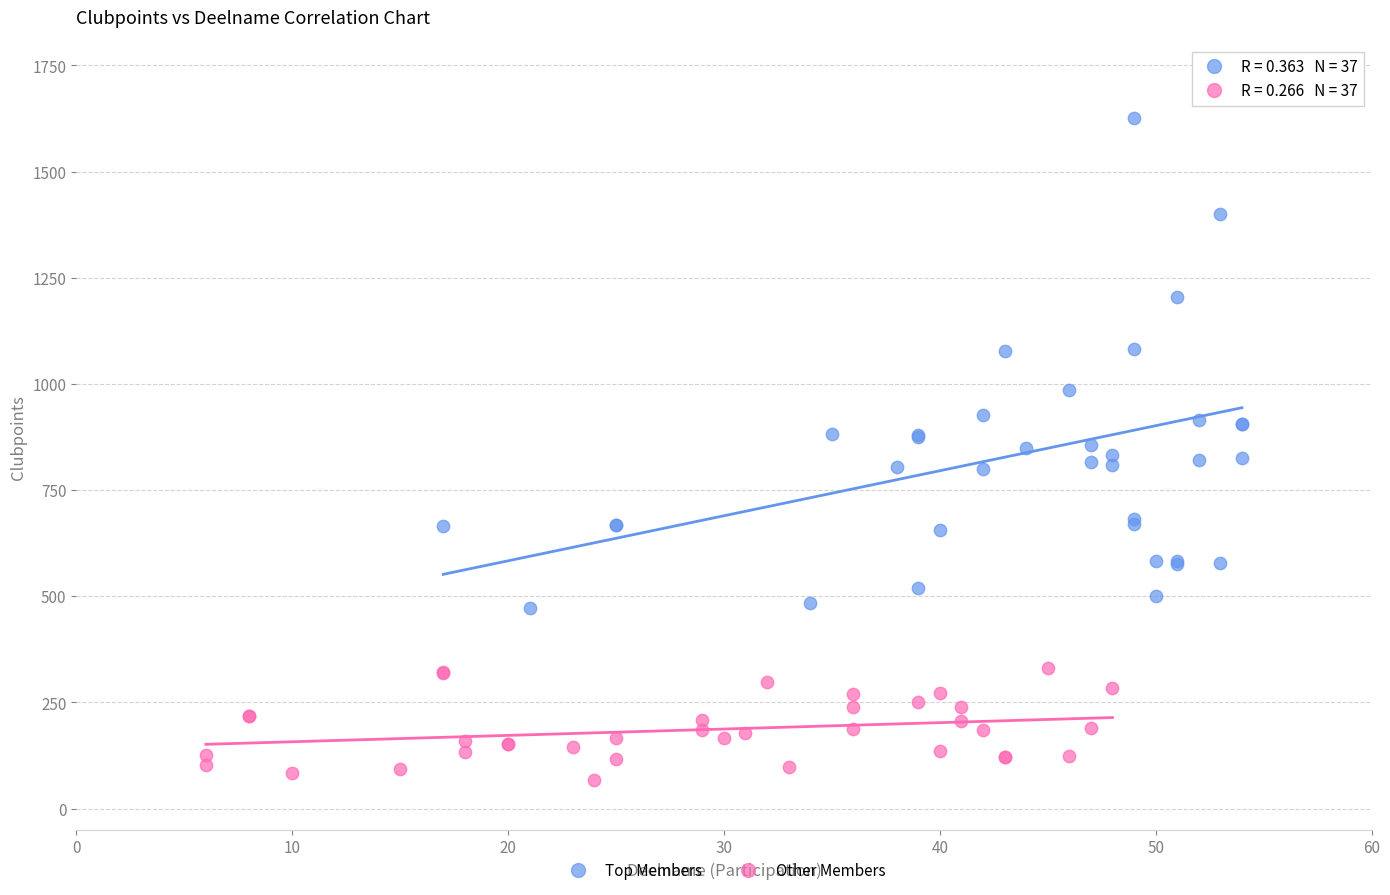

Which series has the largest Y range (max minus min)?

Top Members